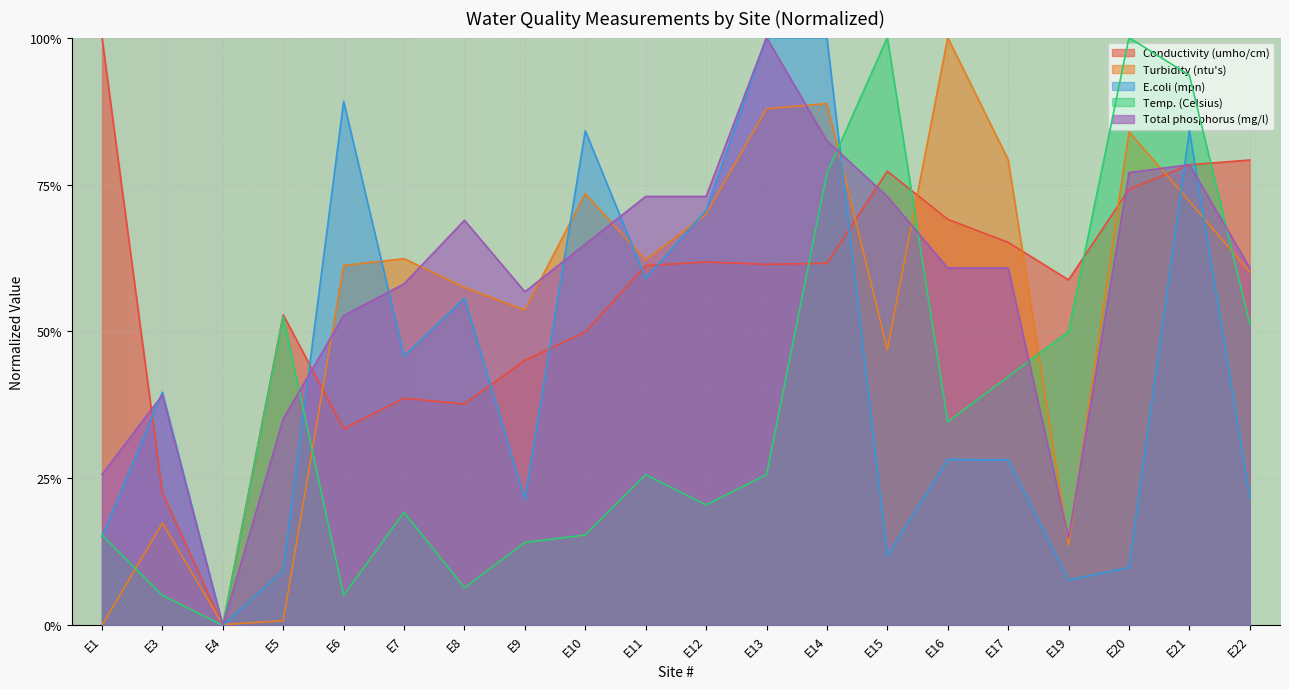

The value of Conductivity (umho/cm) at E22 is 1.4. True or false?

False